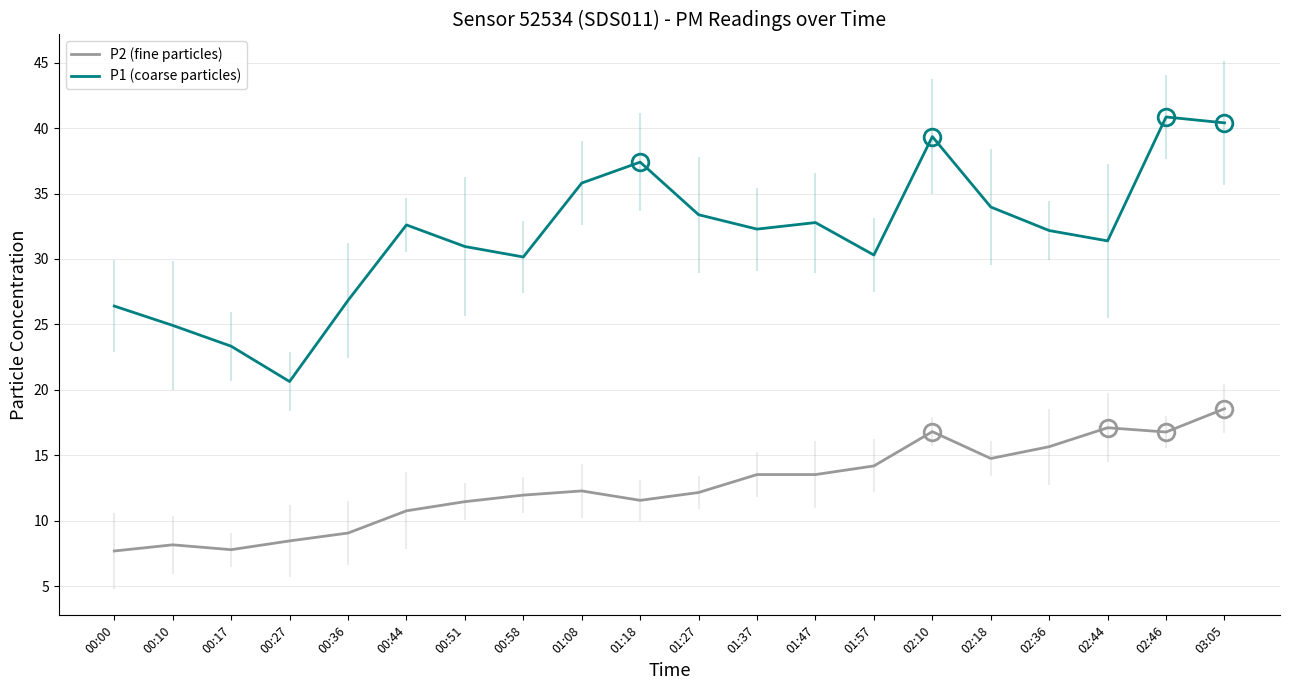

Which series has the widest spread of values?

P1 (coarse particles)